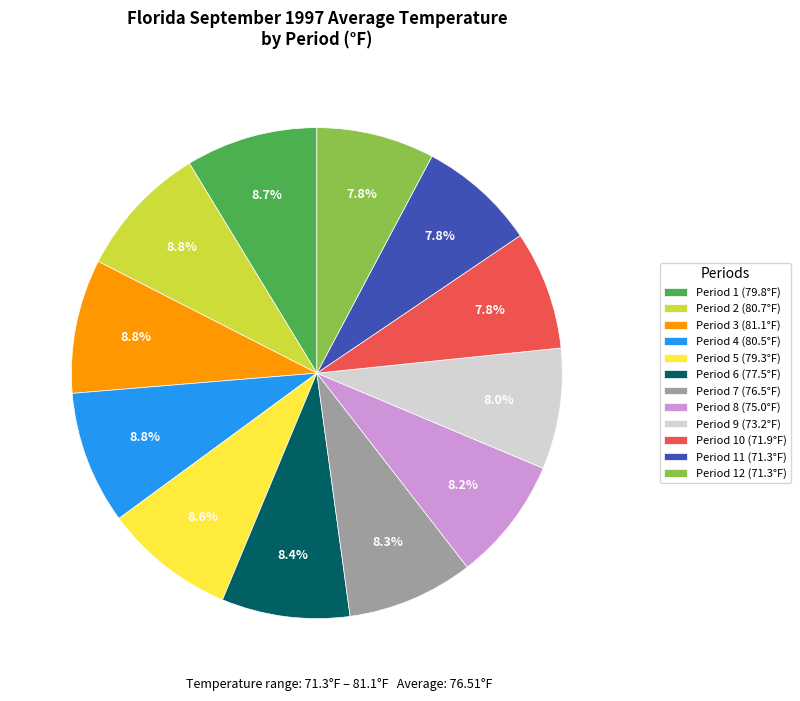

How many slices are in this pie chart?

12